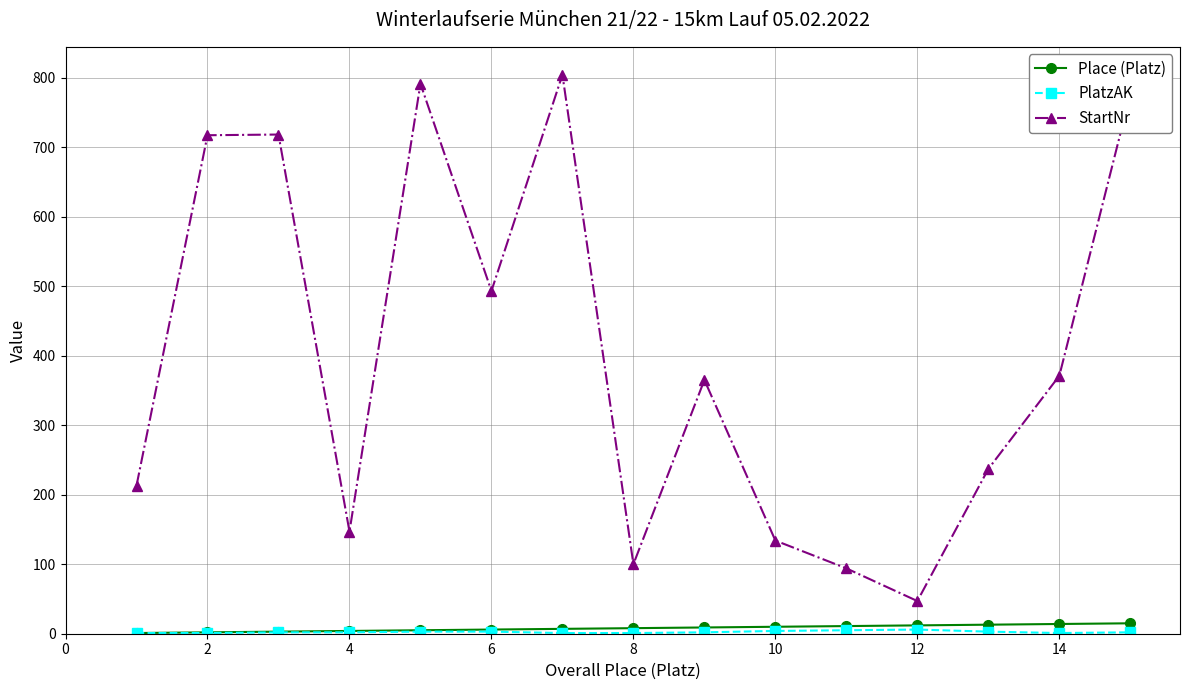

At how many categories does at least one series exceed 258?

8